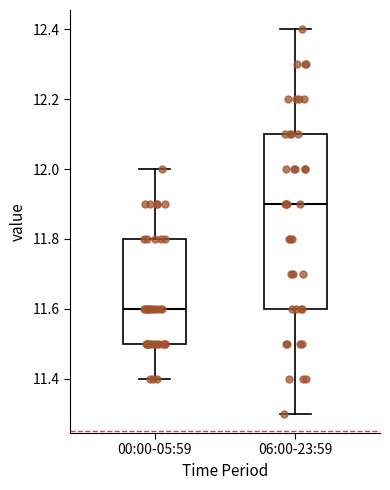

Where does the upper whisker of the box for 06:00-23:59 end on the y-axis? The values are not printed on the chart, so give them approximately, as read against the axis.

12.4